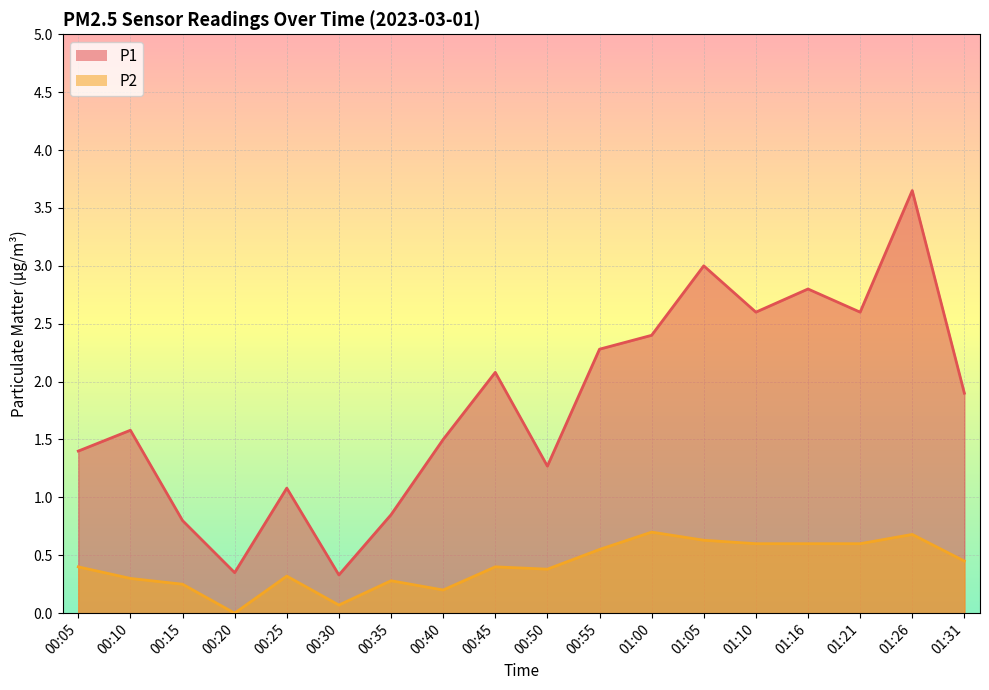

How many interior local valleys does the P1 (line) series have?

5